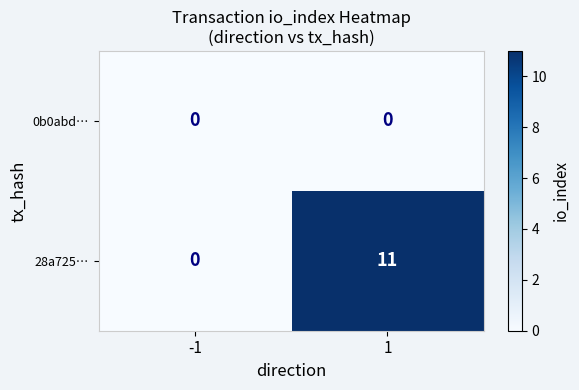

True or false: 28a725… has a value of -6 at -1.

False